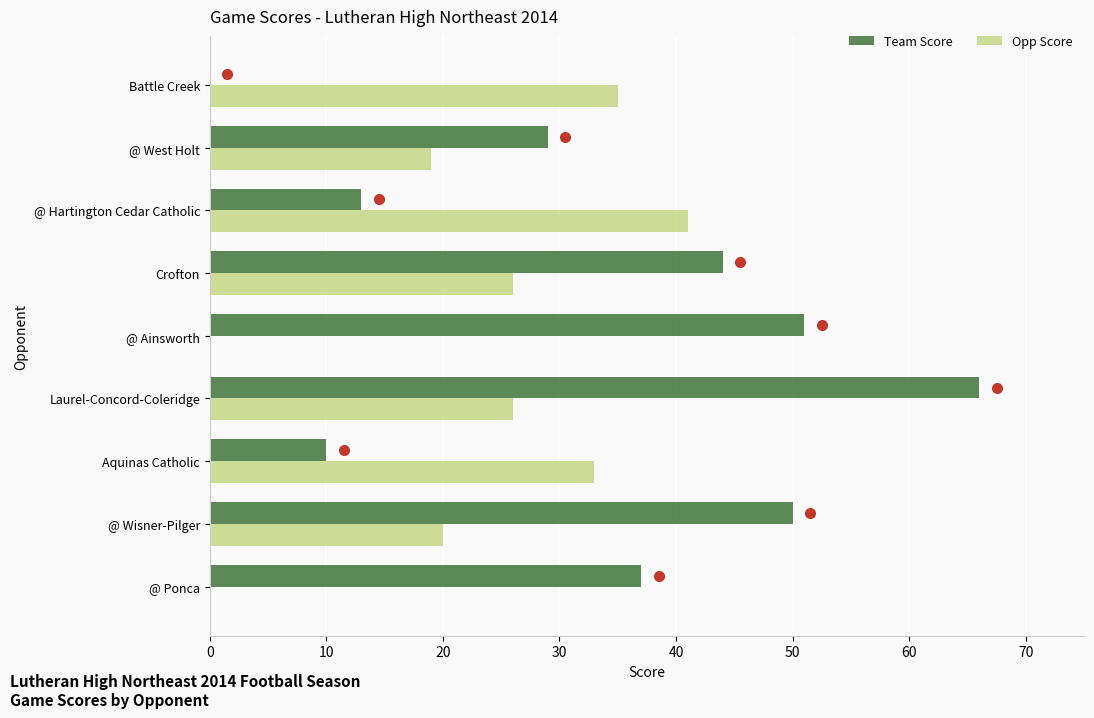

Which series changed the most between @ Wisner-Pilger and Battle Creek?

Team Score